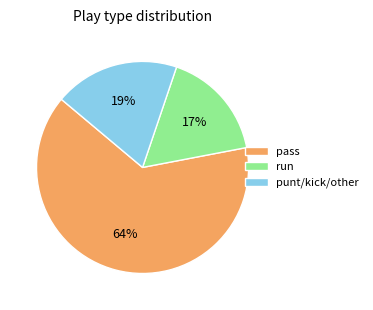

How many segments does this pie chart have?

3